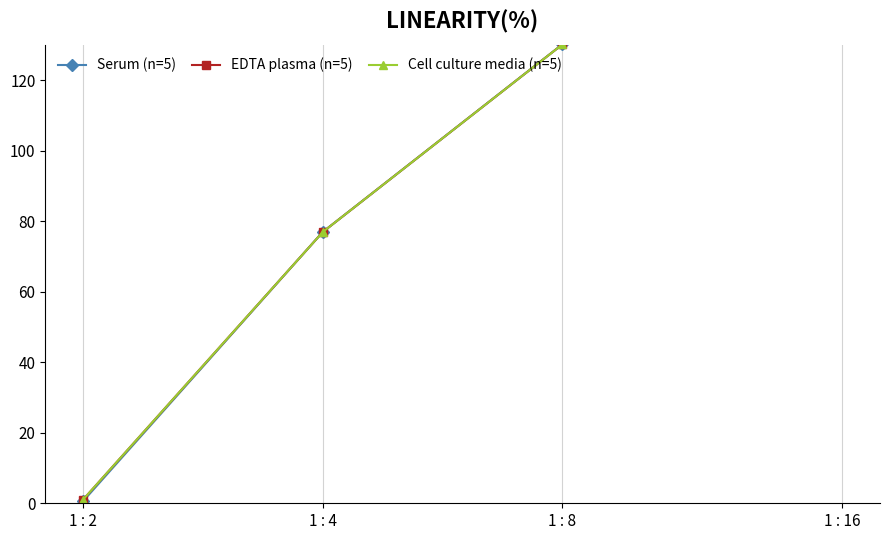

Rank the categories by Cell culture media (n=5) value from lowest to highest.

1 : 2, 1 : 4, 1 : 8, 1 : 16